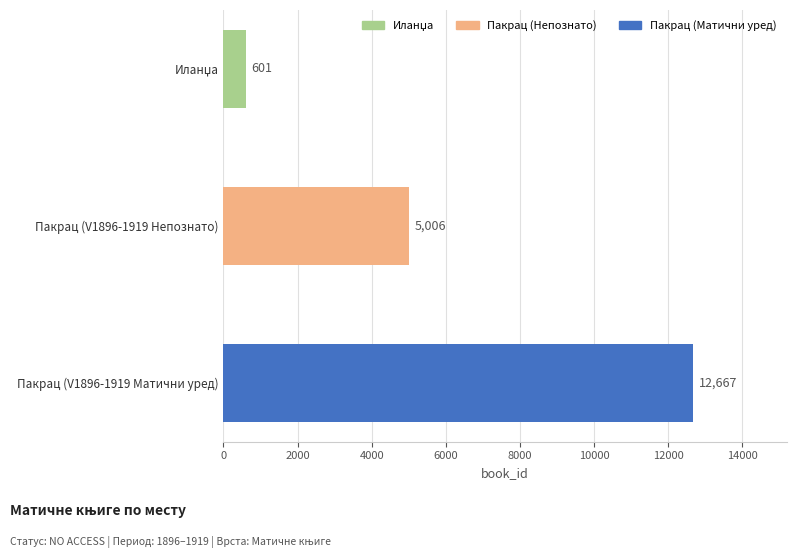

What is the minimum value shown in the chart?

601